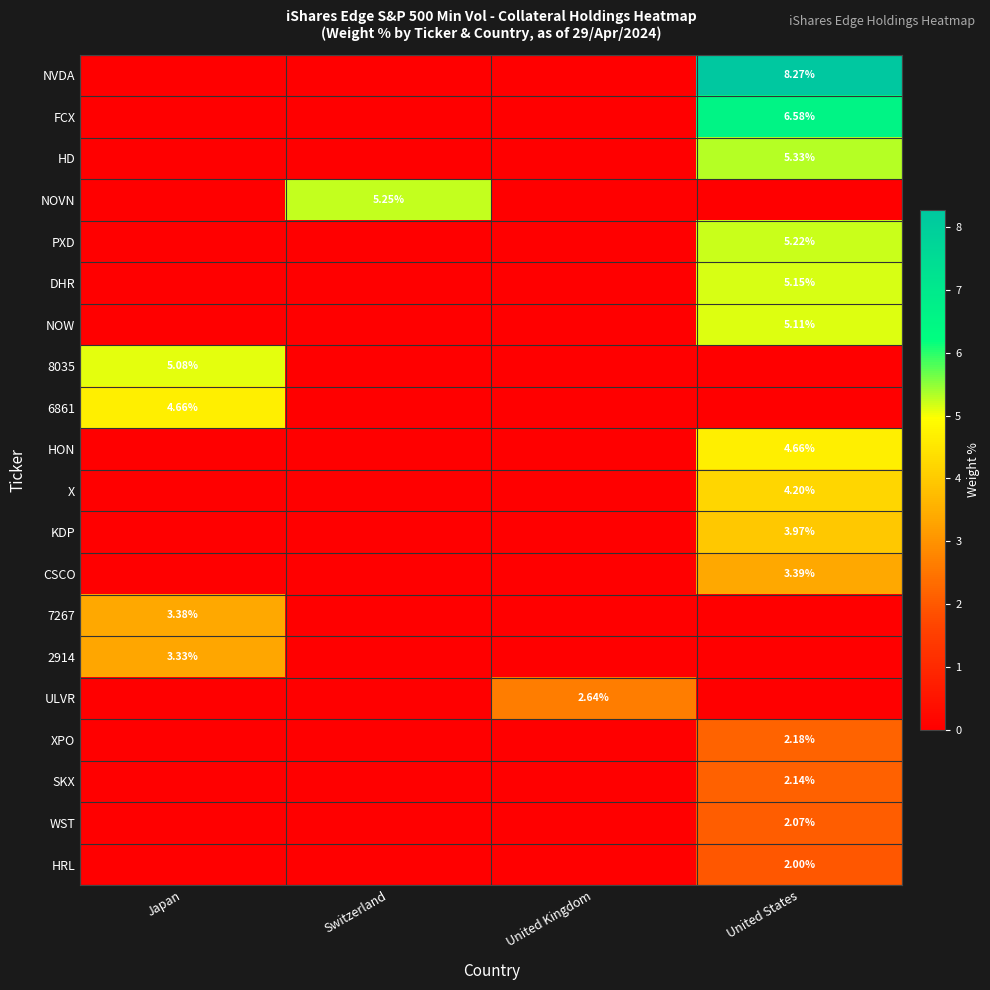

Which label corresponds to the largest value in the chart?

United States